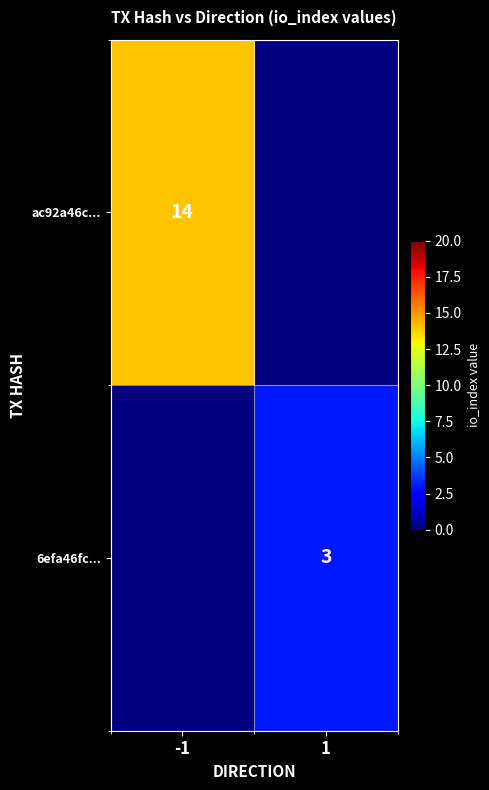

The value of ac92a46c... at -1 is 14. True or false?

True